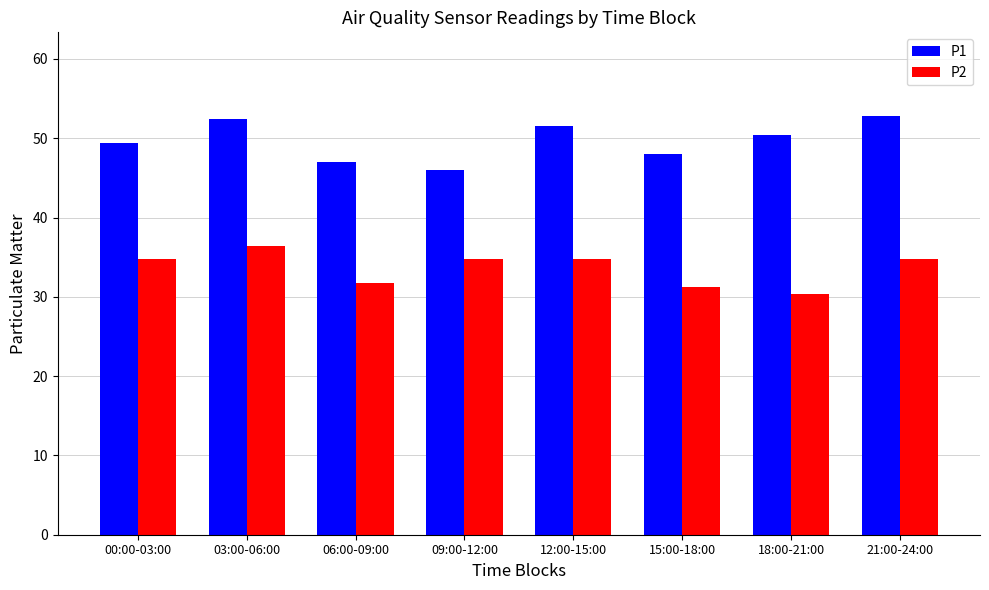

Reading right to left, extract all data points from this chart.

P1: 21:00-24:00=52.8	18:00-21:00=50.4	15:00-18:00=48.0	12:00-15:00=51.6	09:00-12:00=46.0	06:00-09:00=47.0	03:00-06:00=52.4	00:00-03:00=49.4
P2: 21:00-24:00=34.8	18:00-21:00=30.4	15:00-18:00=31.2	12:00-15:00=34.8	09:00-12:00=34.8	06:00-09:00=31.8	03:00-06:00=36.4	00:00-03:00=34.8